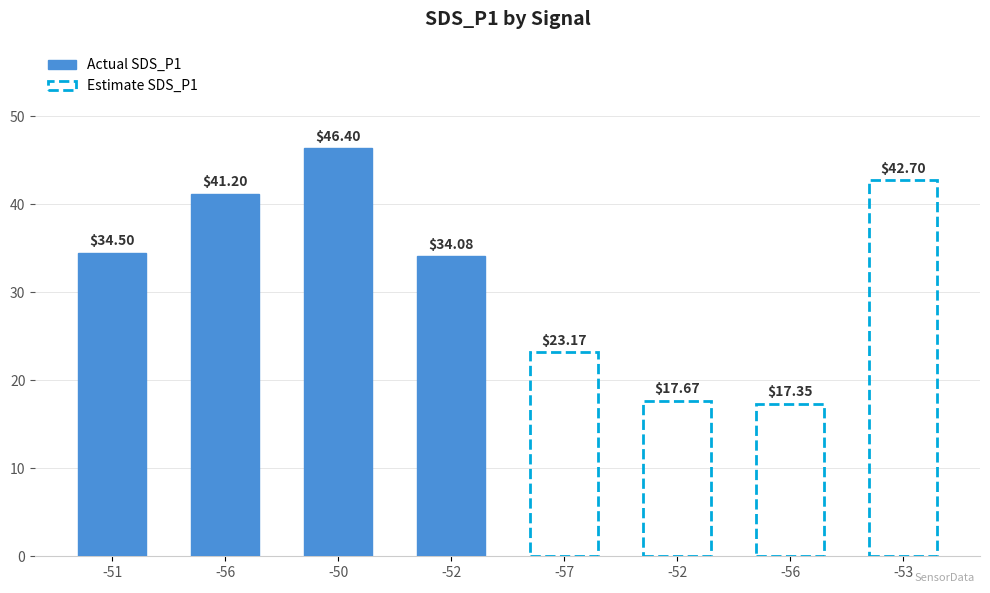

What is the lowest value of the Estimate SDS_P1 series?

17.4